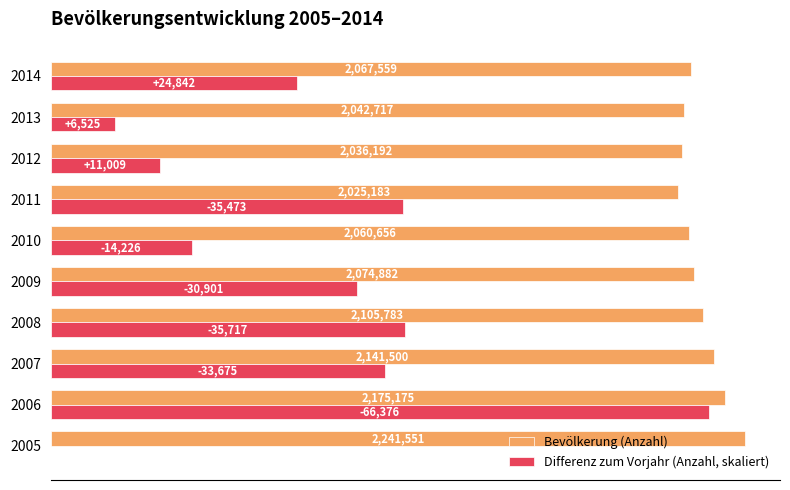

What are all the series names shown in the legend?

Bevölkerung (Anzahl), Differenz zum Vorjahr (Anzahl, skaliert)